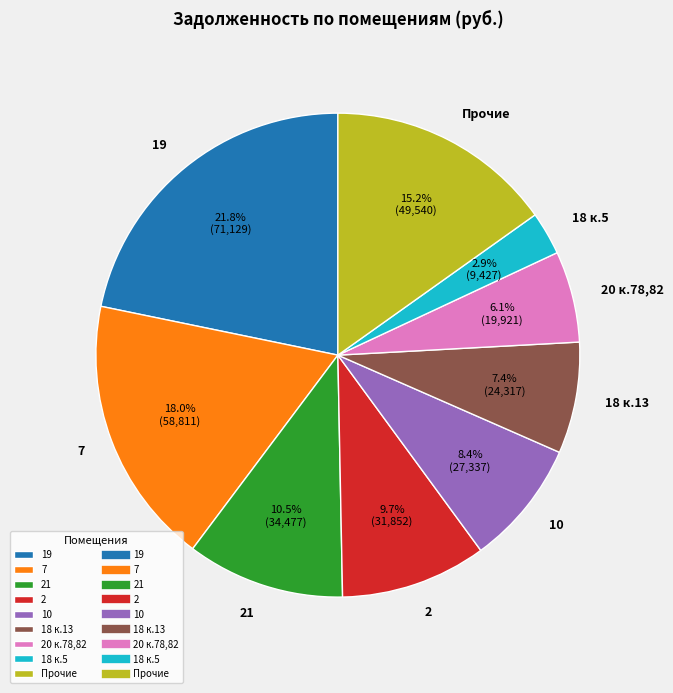

Rank the categories by value from lowest to highest.

18 к.5, 20 к.78,82, 18 к.13, 10, 2, 21, Прочие, 7, 19